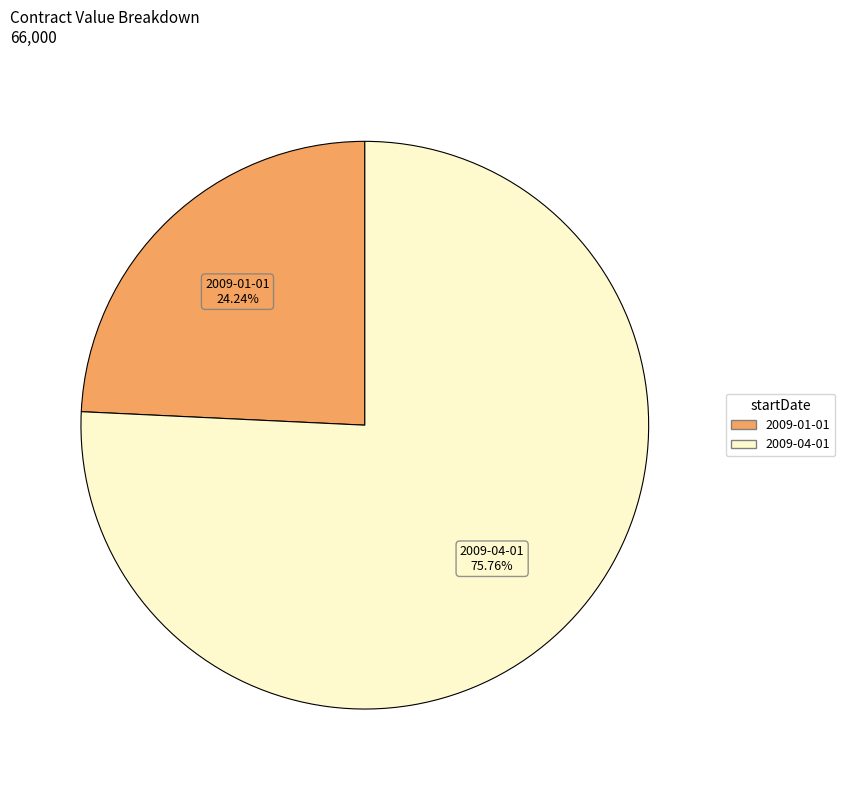

Which category has the smallest portion of the pie?

2009-01-01